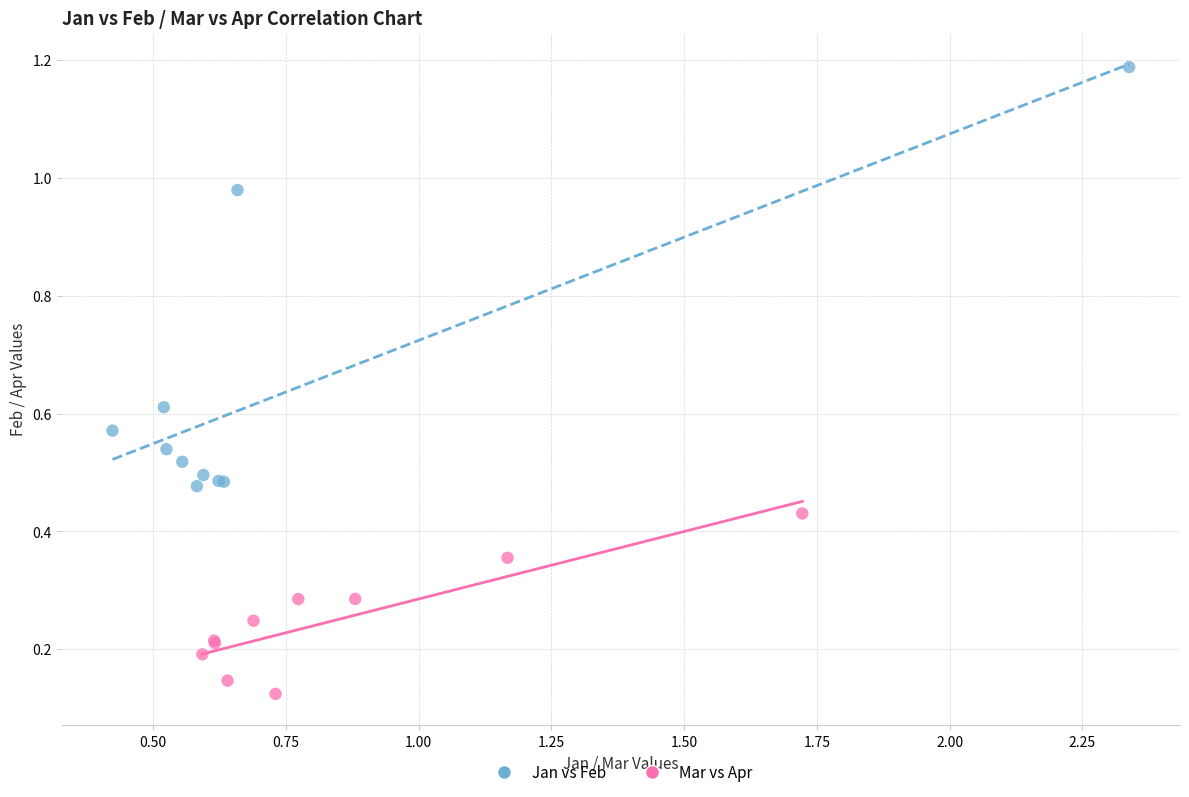

What are all the series names shown in the legend?

Jan vs Feb, Mar vs Apr